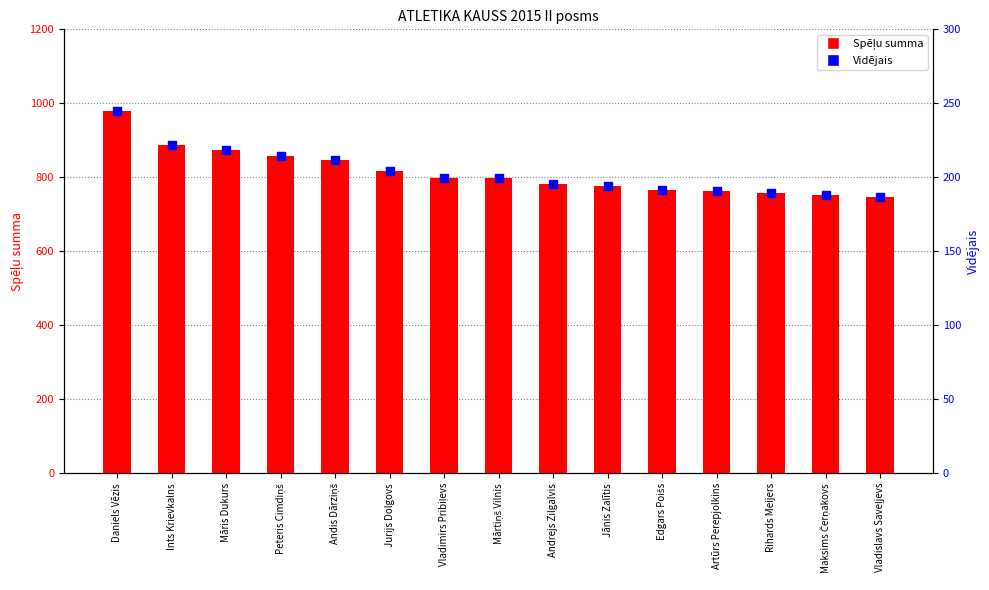

At how many categories does at least one series exceed 942?

1